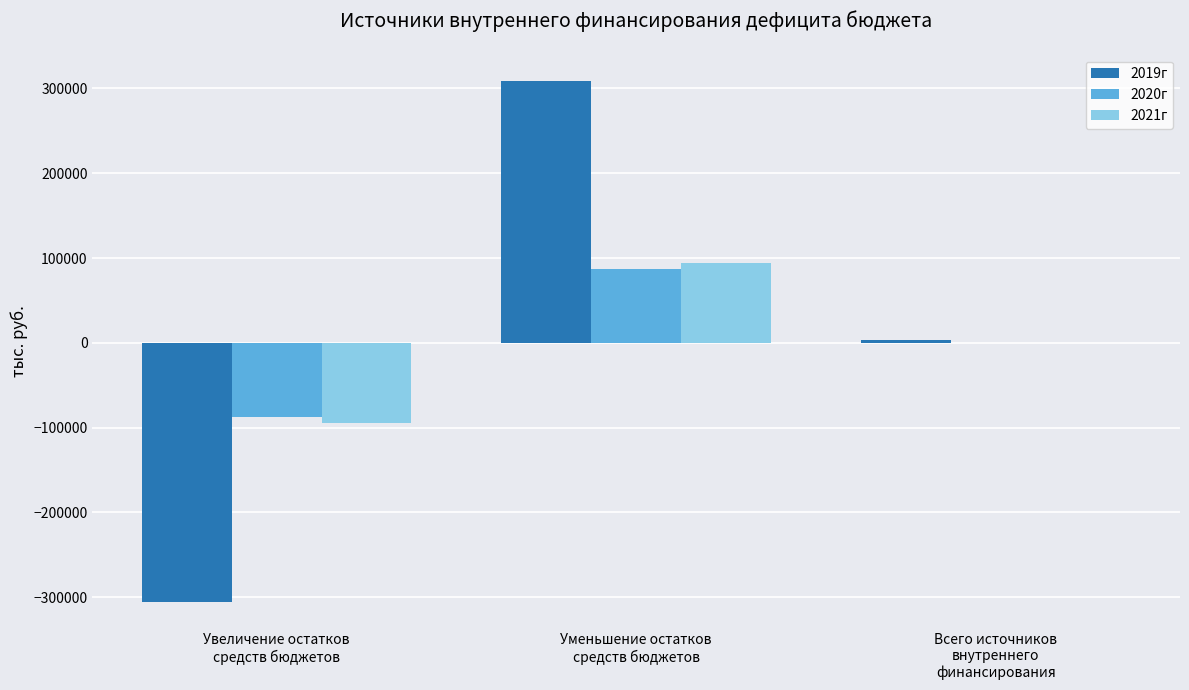

What is the maximum value shown in the chart?

309269.5